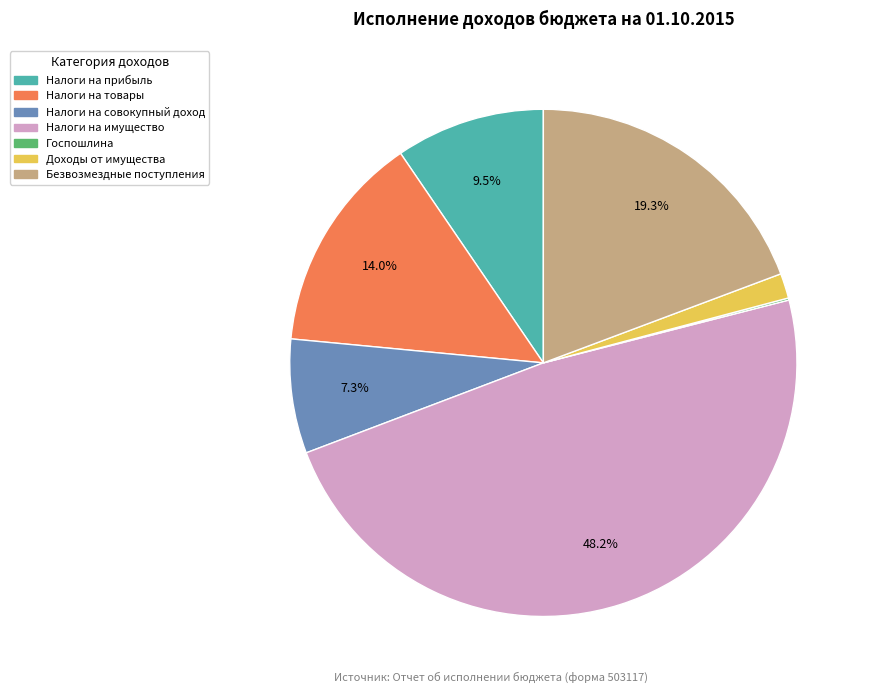

Is there a majority slice in this chart?

No